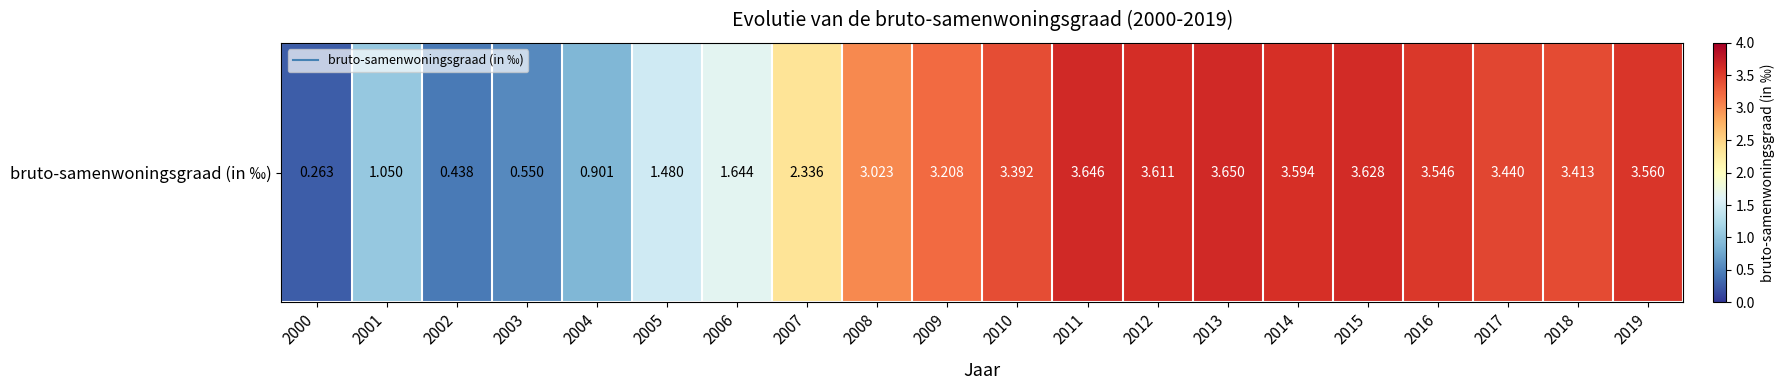

Where is the data nearest to the value 1?

2001